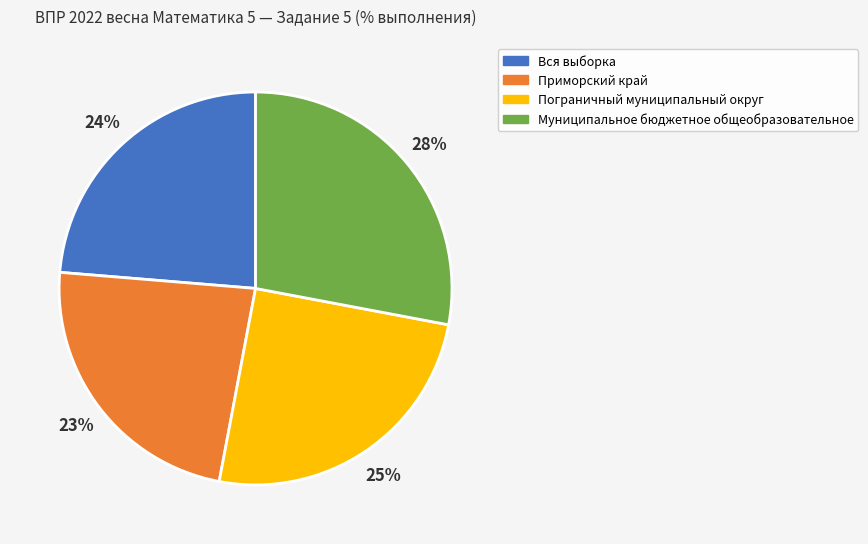

What is the largest slice in the pie chart?

Муниципальное бюджетное общеобразовательное